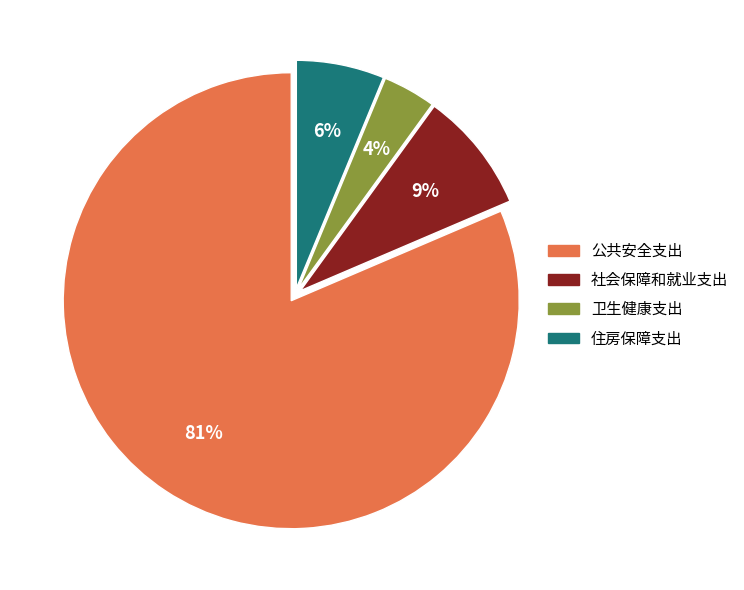

Do 住房保障支出 and 卫生健康支出 together represent more than half of the pie?

No